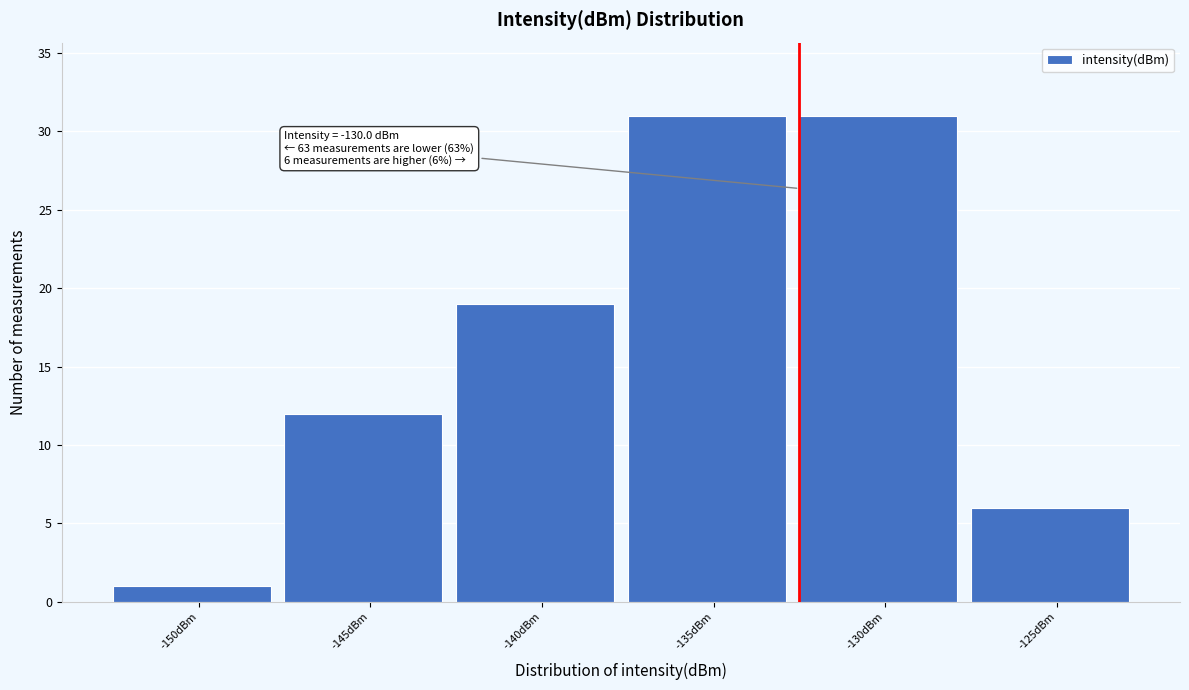

Reading right to left, list all the values displayed in this chart.

-125dBm=6	-130dBm=31	-135dBm=31	-140dBm=19	-145dBm=12	-150dBm=1